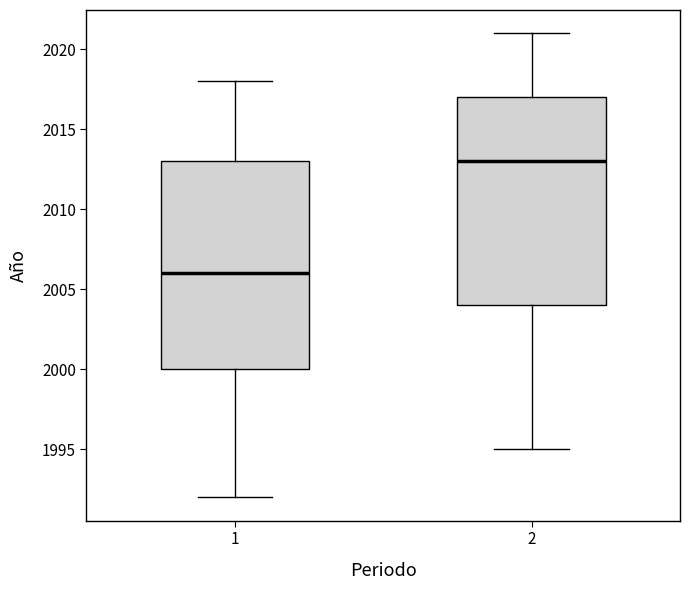

Reading left to right, transcribe this box plot: for each box, give where its median line is, the range the box spans, and where its two whiskers end, as read against the y-axis. The values are not printed on the chart, so give them approximately, as read against the axis.

1: median 2006, box 2000 to 2013, whiskers 1992 to 2018
2: median 2013, box 2004 to 2017, whiskers 1995 to 2021